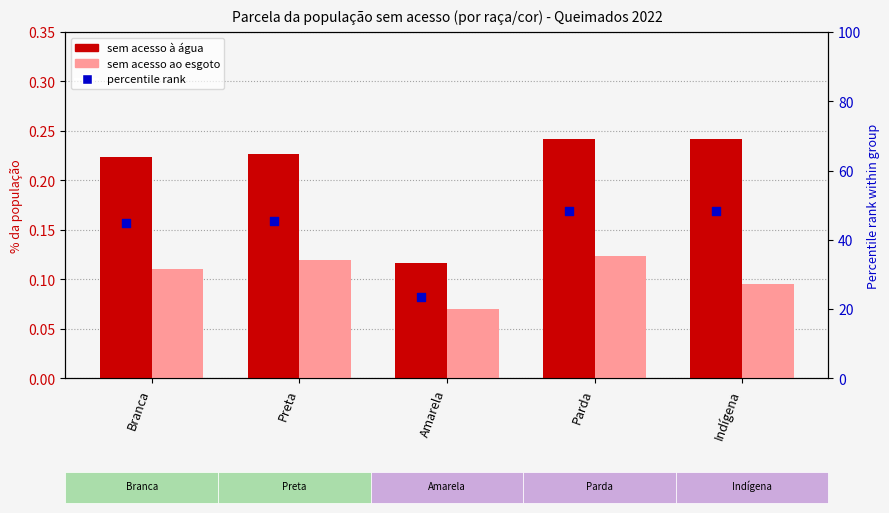

Which series has the widest spread of Y values?

percentile rank within sample